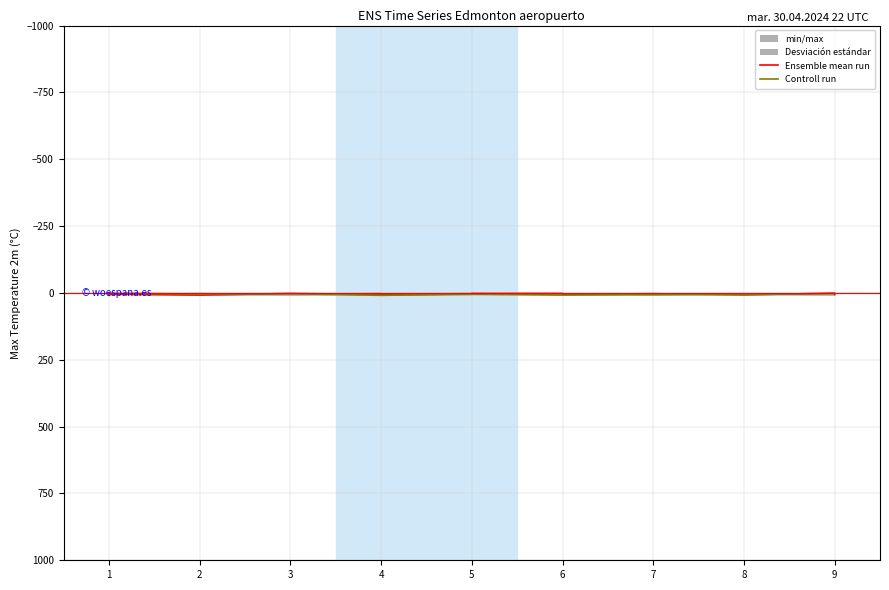

True or false: min/max has more than 2 interior local peaks.

True